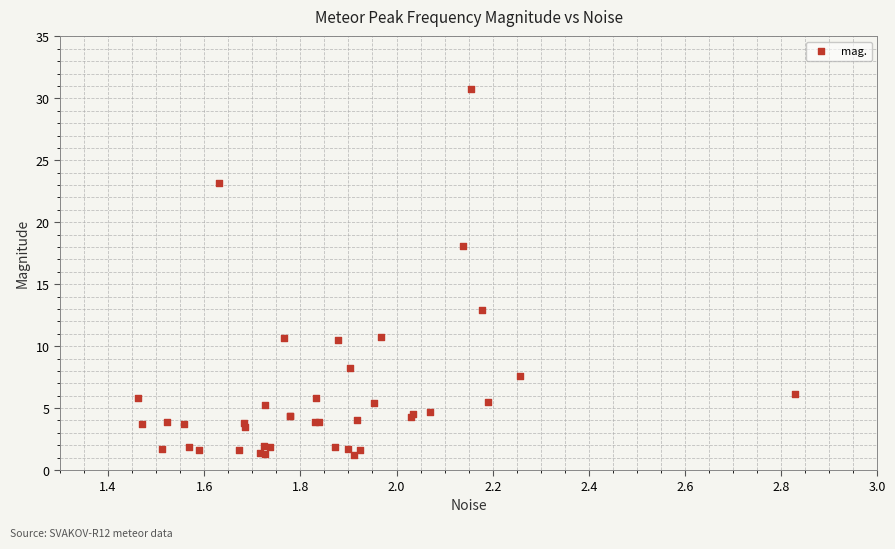

What Y value in the scatter plot is closest to 15?

12.9